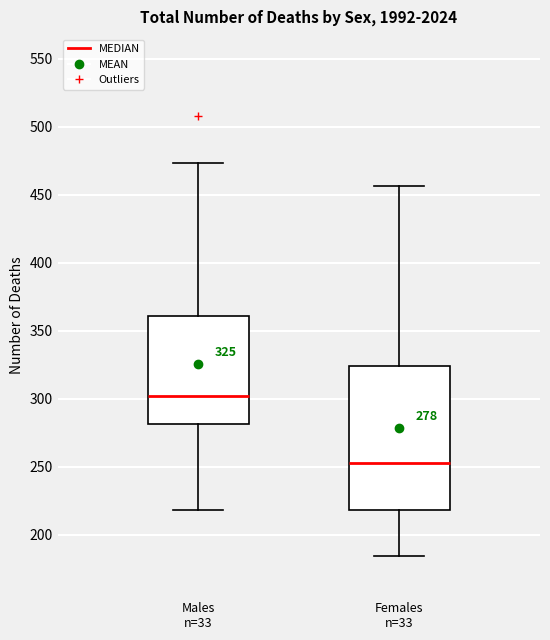

Comparing the boxes themselves (not the whiskers), which one is the tallest?

Females n=33